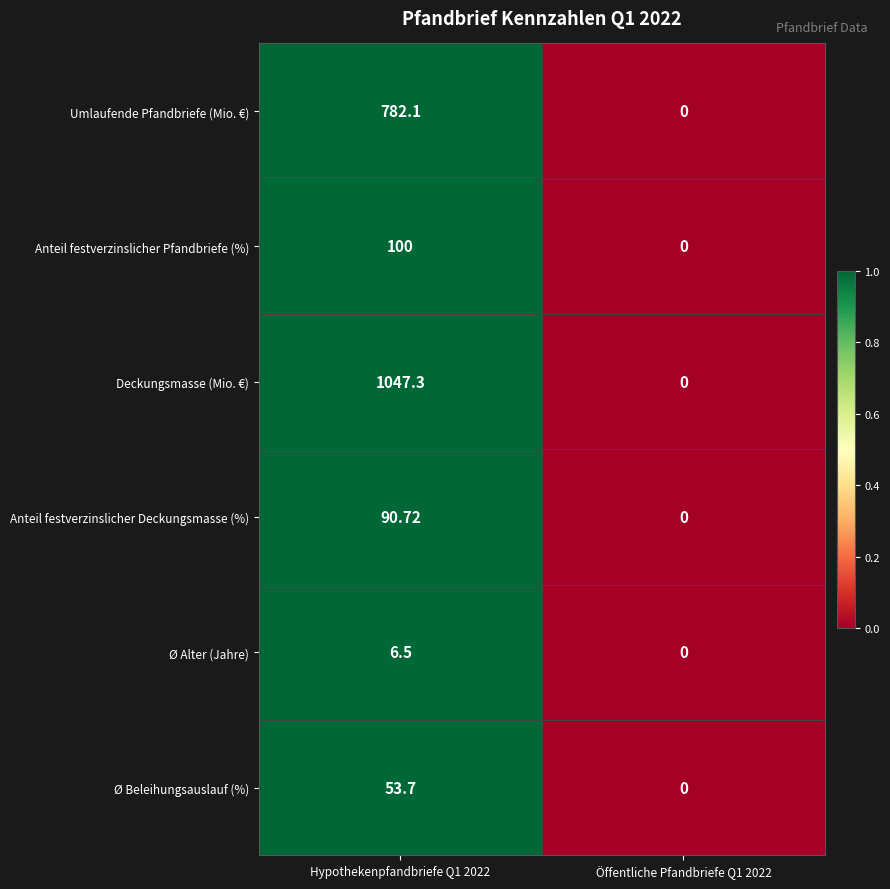

Which series changed the most between Hypothekenpfandbriefe Q1 2022 and Öffentliche Pfandbriefe Q1 2022?

Deckungsmasse (Mio. €)